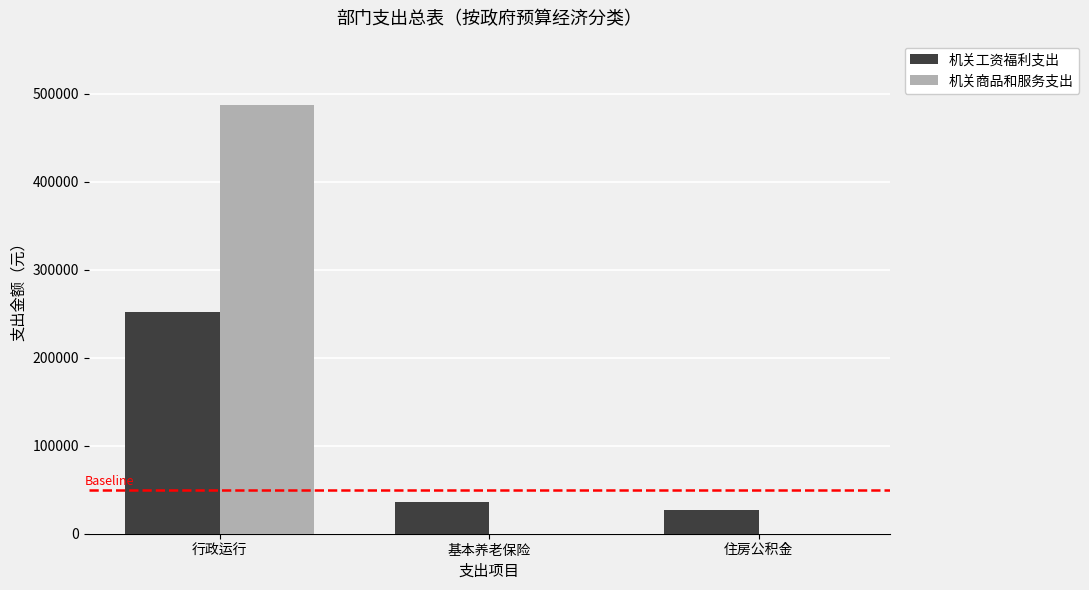

Is it true that 机关商品和服务支出 equals -207906.8 at 住房公积金?

False